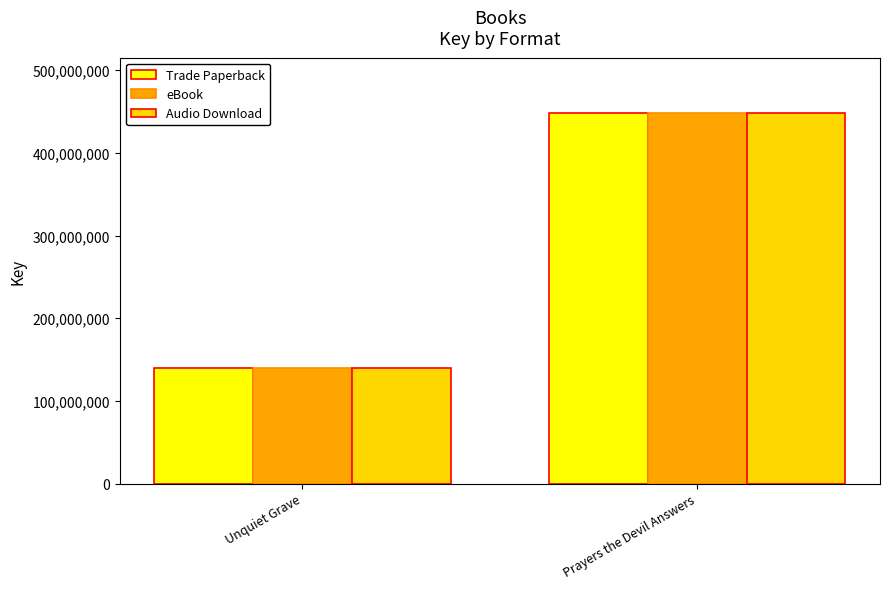

Reading right to left, list all the values displayed in this chart.

Trade Paperback: 447931822	139631369
eBook: 447931822	139631369
Audio Download: 447931822	139631369